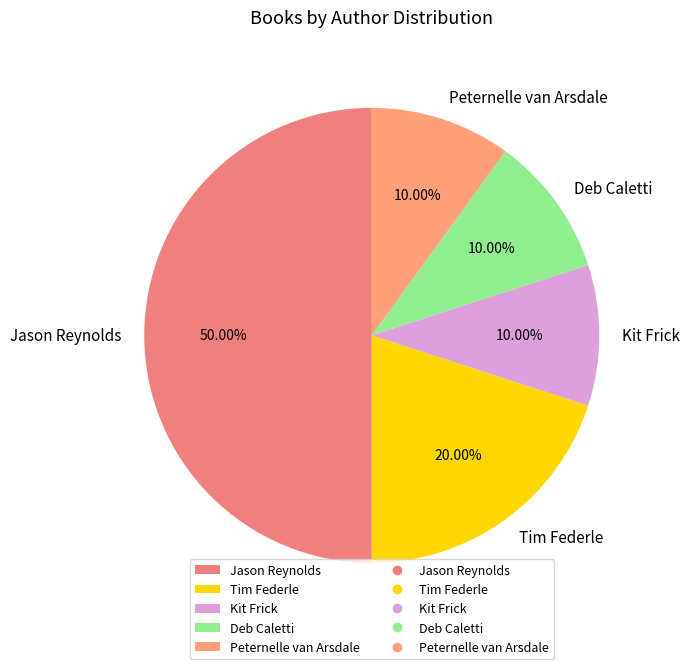

Which slice is the largest?

Jason Reynolds